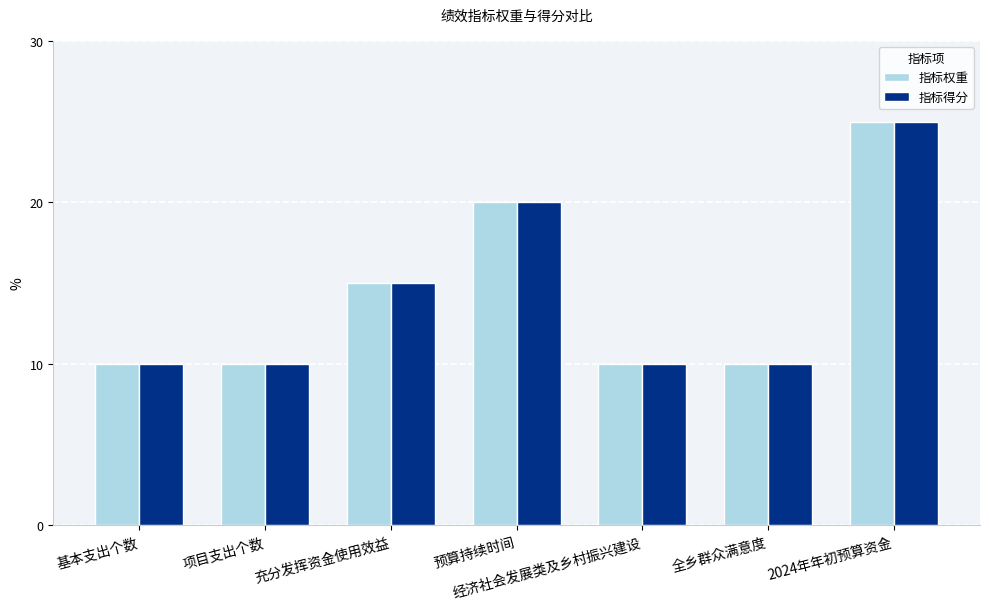

What is the label of the 5th bar from the left?

经济社会发展类及乡村振兴建设